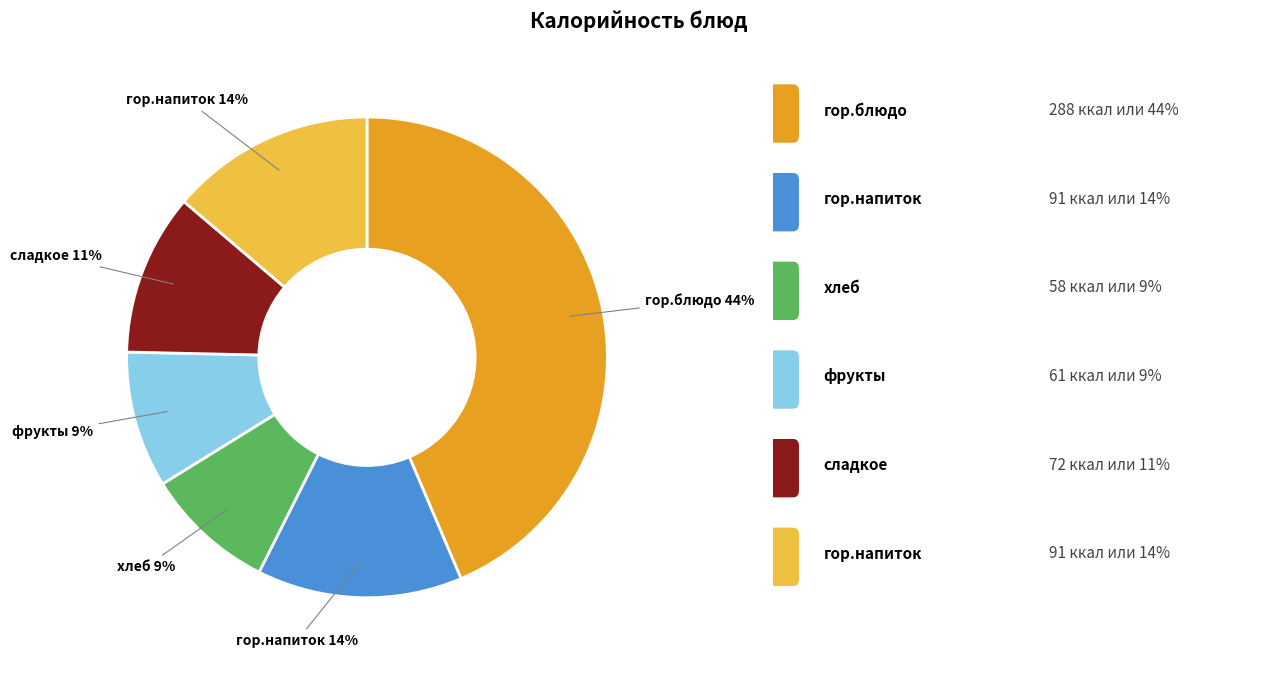

To the nearest percent, what is the difference between the largest and smallest slice percentages?

35%